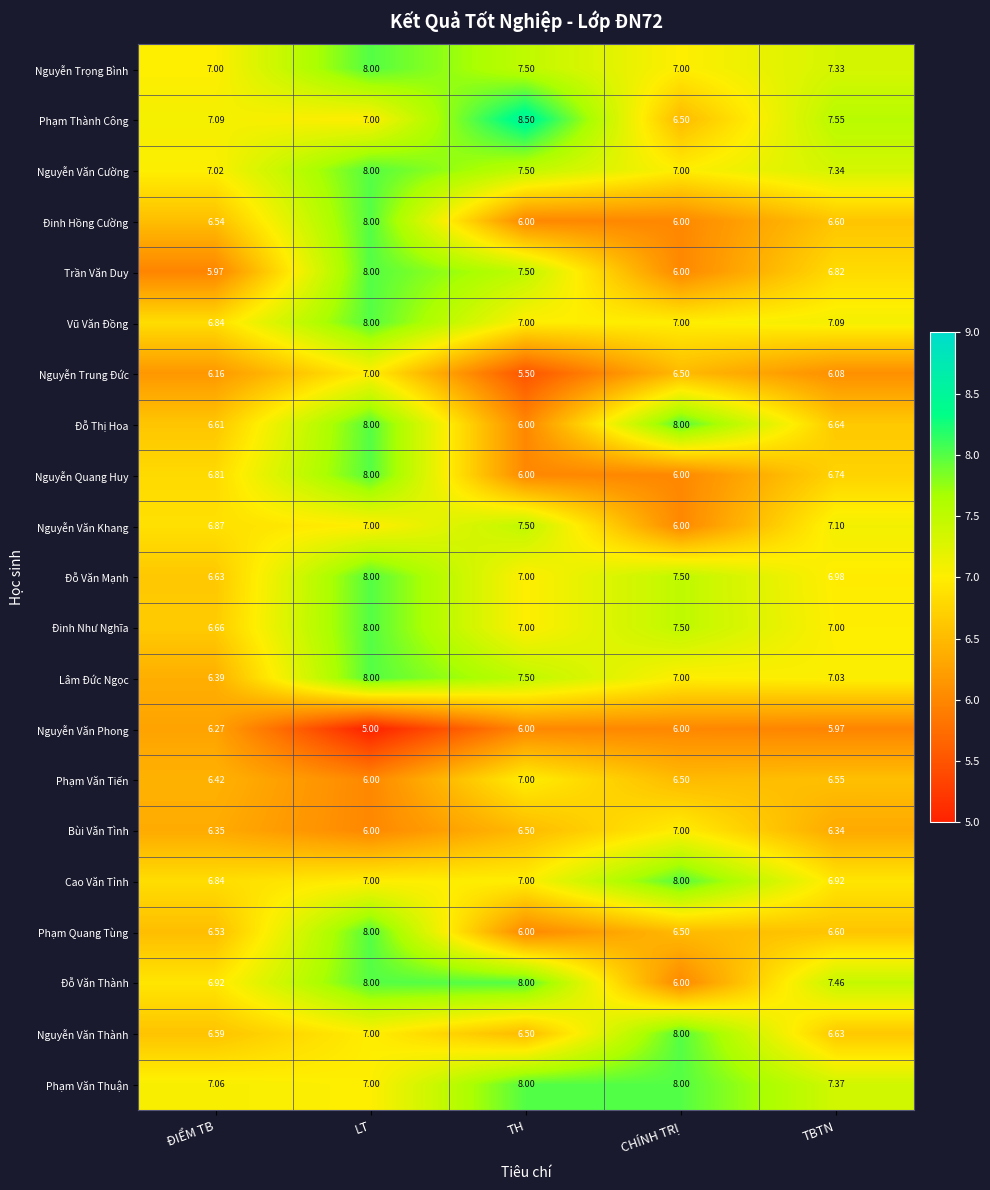

Which category has the highest value across all series?

TH